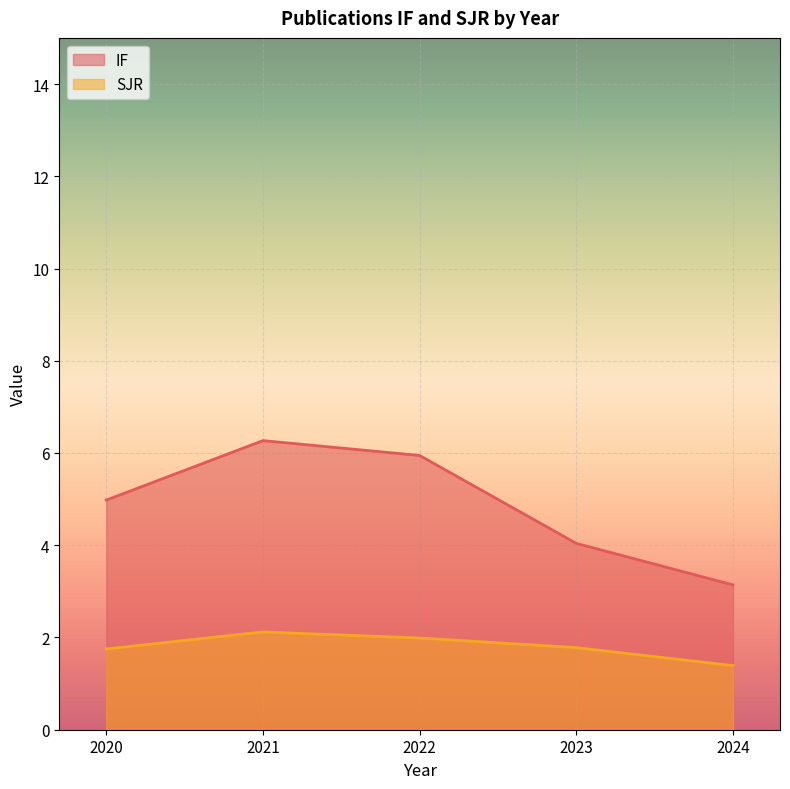

What is the minimum value shown in the chart?

1.4